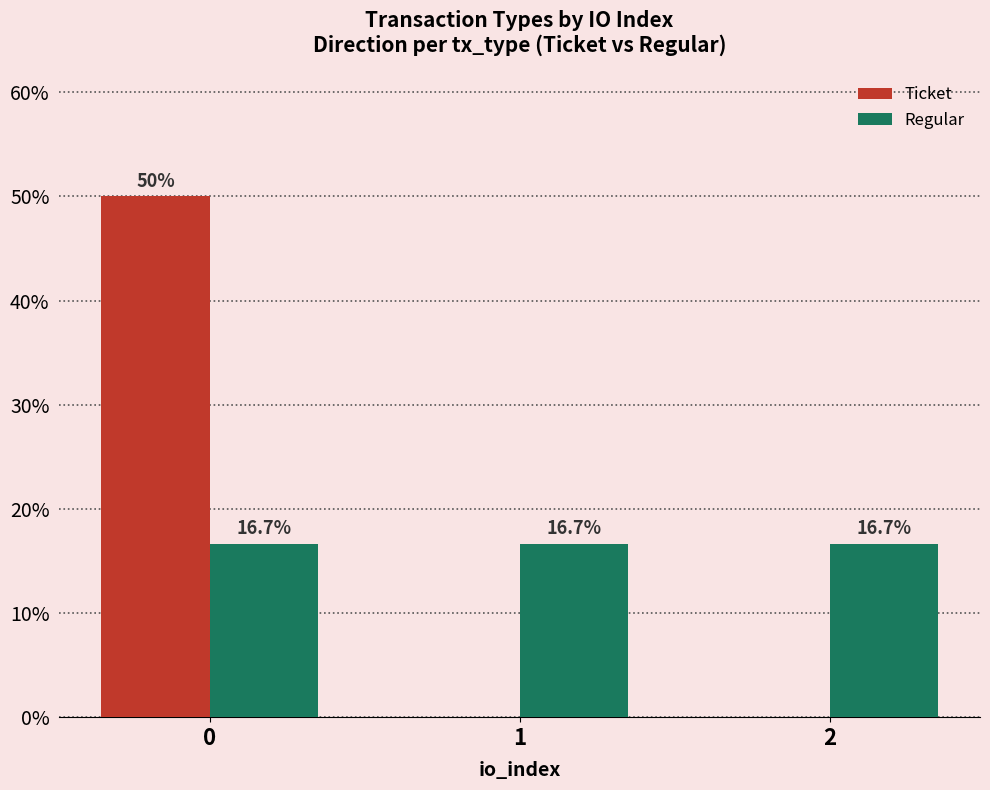

Count the Ticket values in the range 0 to 50.

3